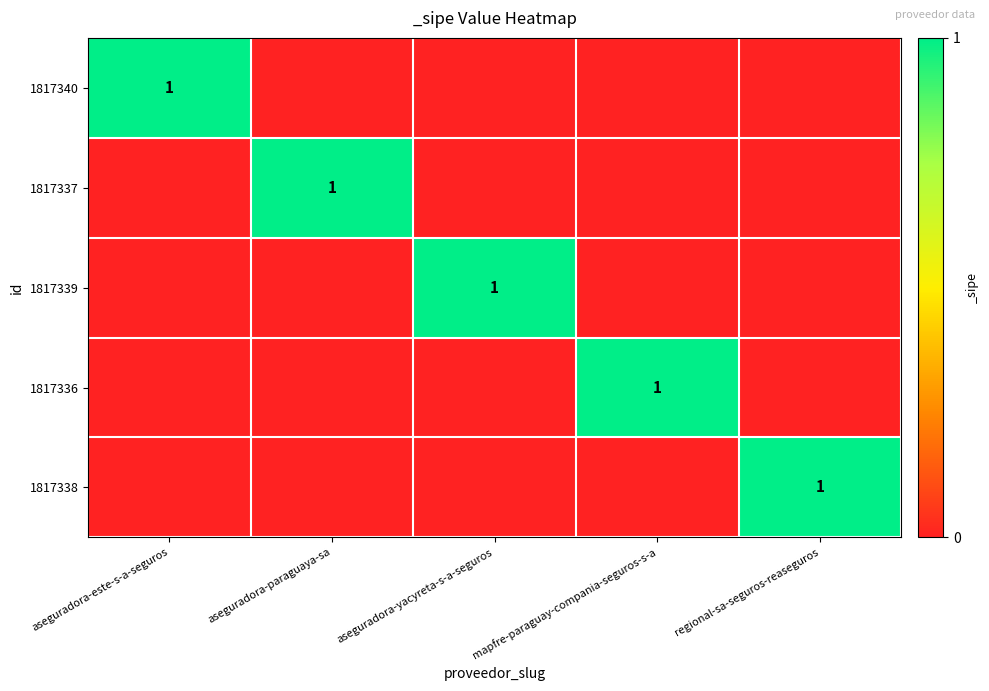

The 1817339 series shows 0 at aseguradora-yacyreta-s-a-seguros. True or false?

False